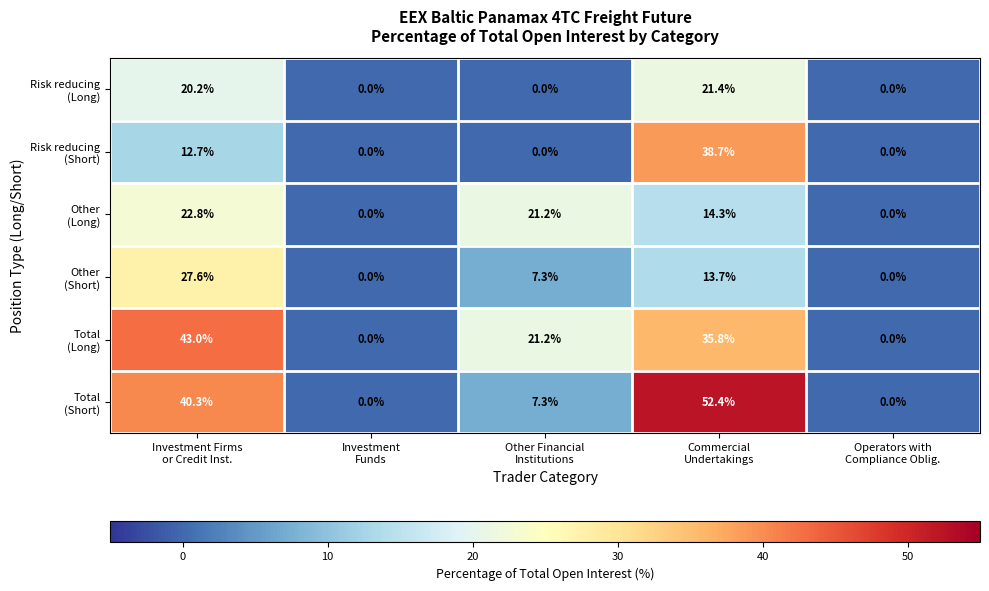

At how many categories does at least one series exceed 6?

3